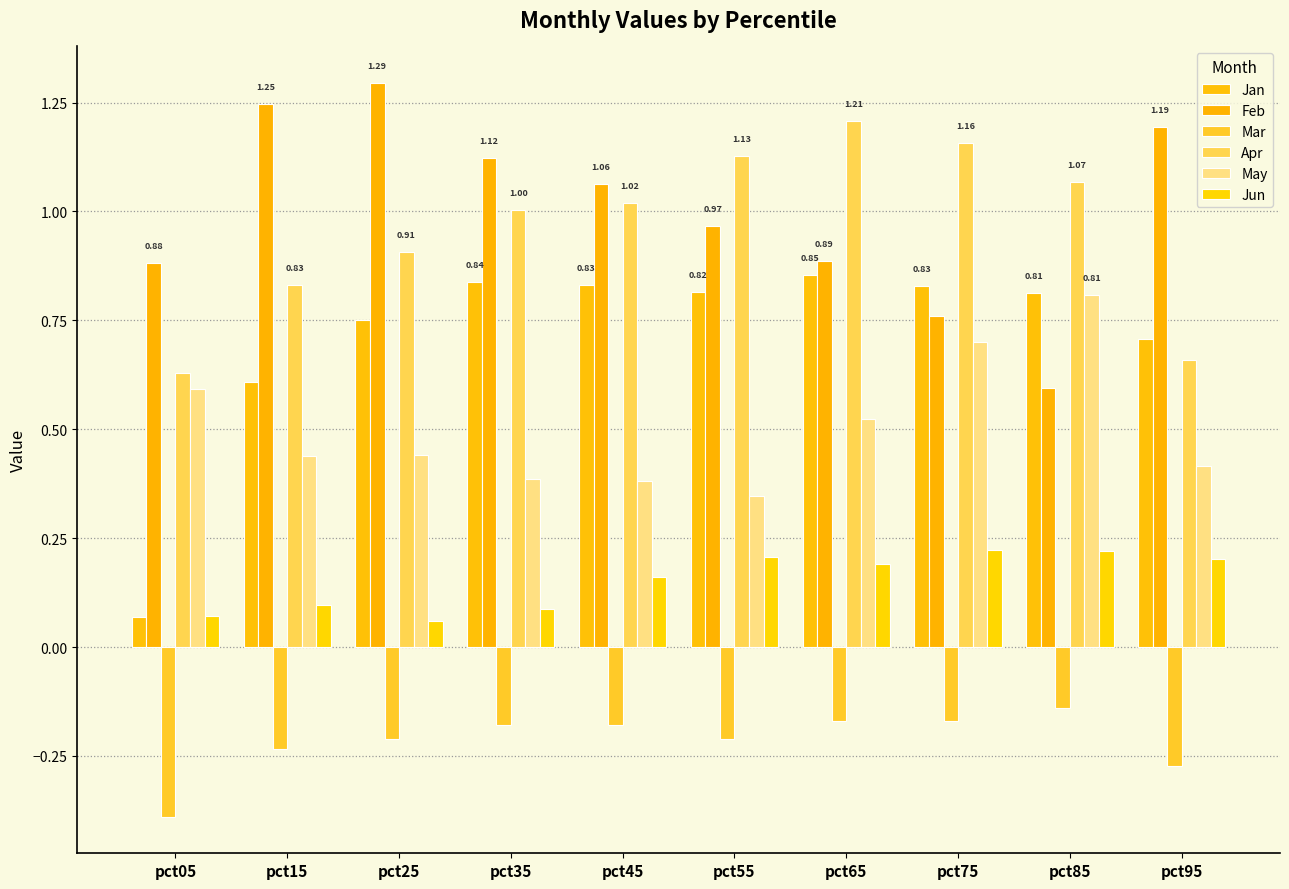

What is the average value of the Apr series?

1.0